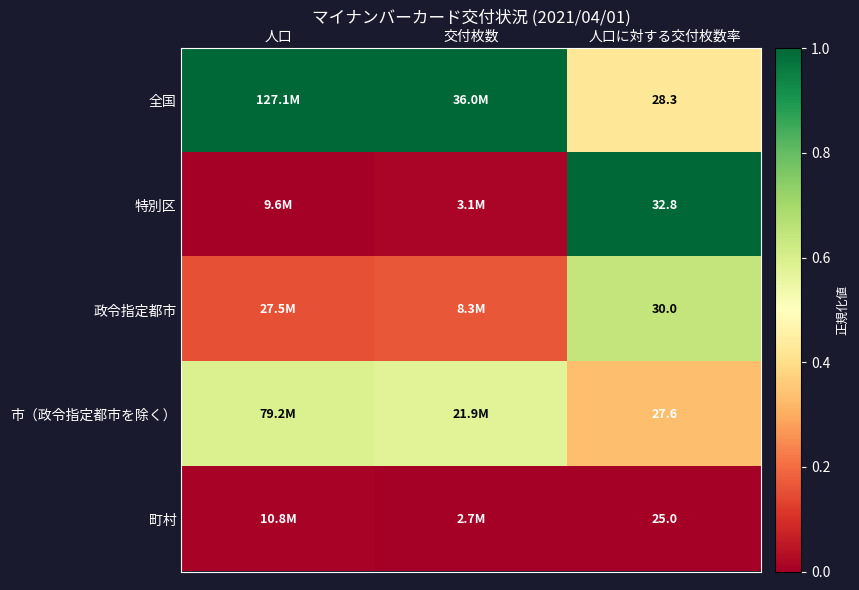

Rank the series at 人口に対する交付枚数率 from highest to lowest value.

特別区, 政令指定都市, 全国, 市（政令指定都市を除く）, 町村